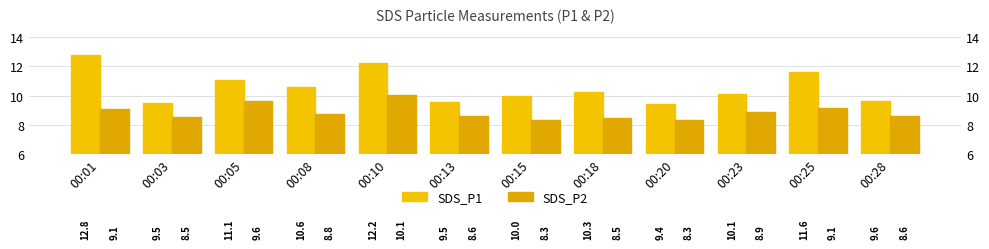

At how many categories does at least one series exceed 11?

4